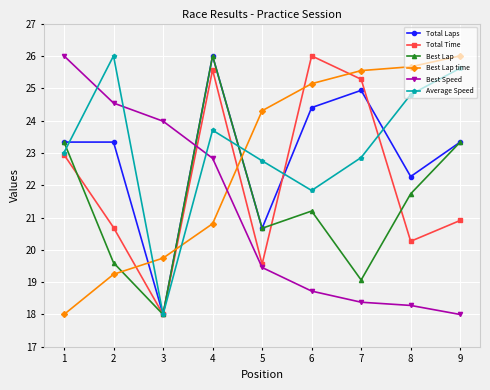

What is the difference between the Best Lap time values at 4 and 8?

4.9